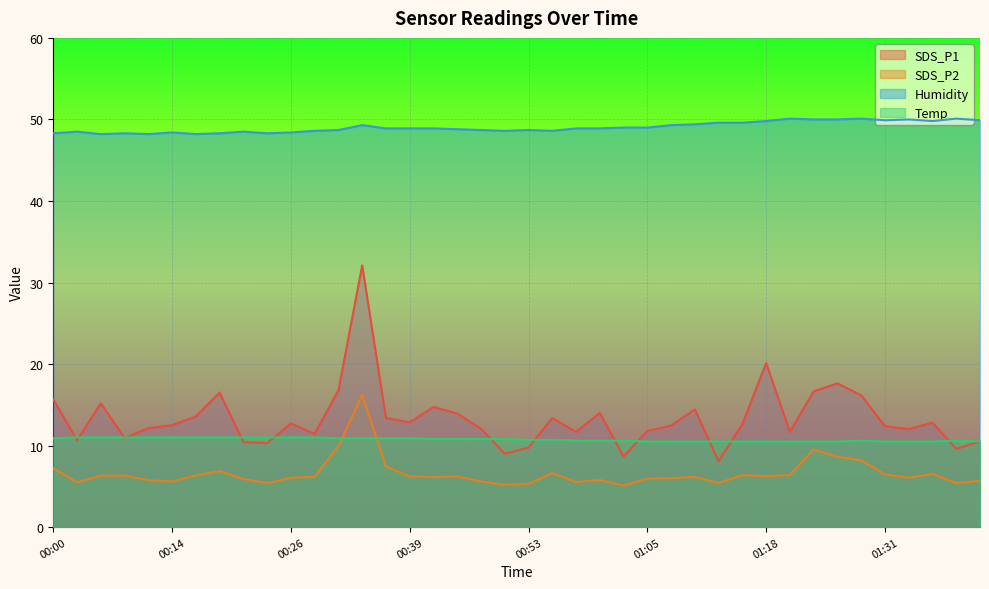

Is the value of SDS_P2 at 01:05 greater than the value of SDS_P1 at 01:40?

No